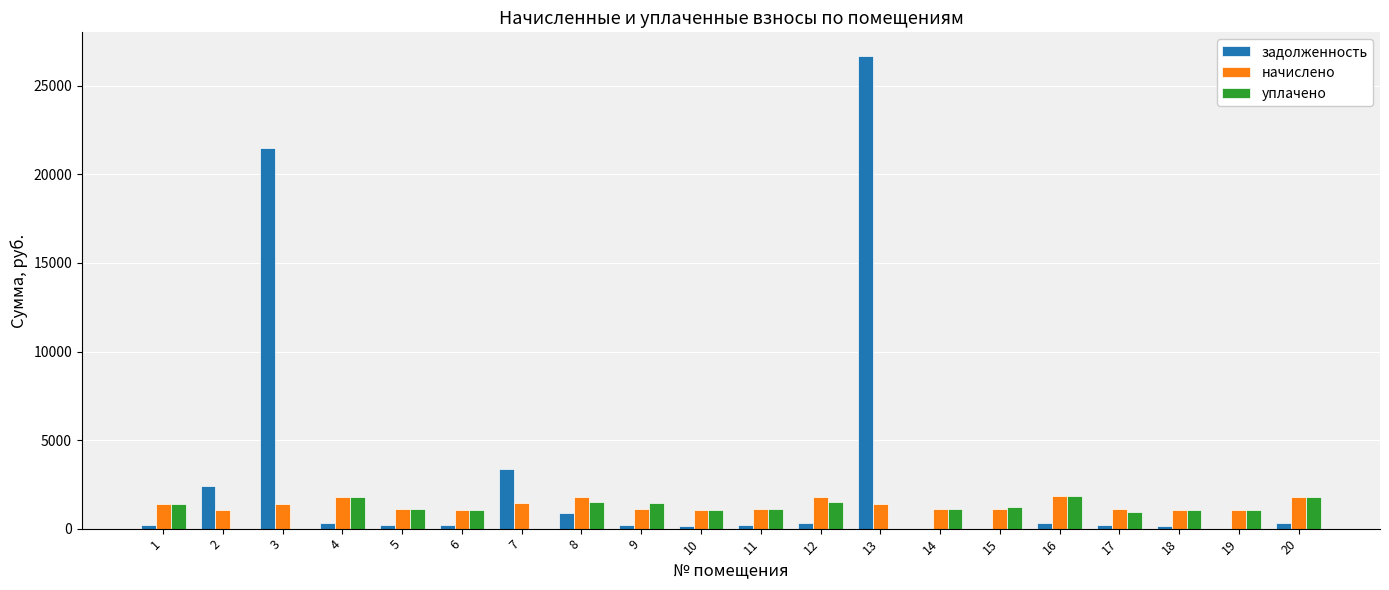

Is the value of задолженность at 1 greater than the value of уплачено at 15?

No